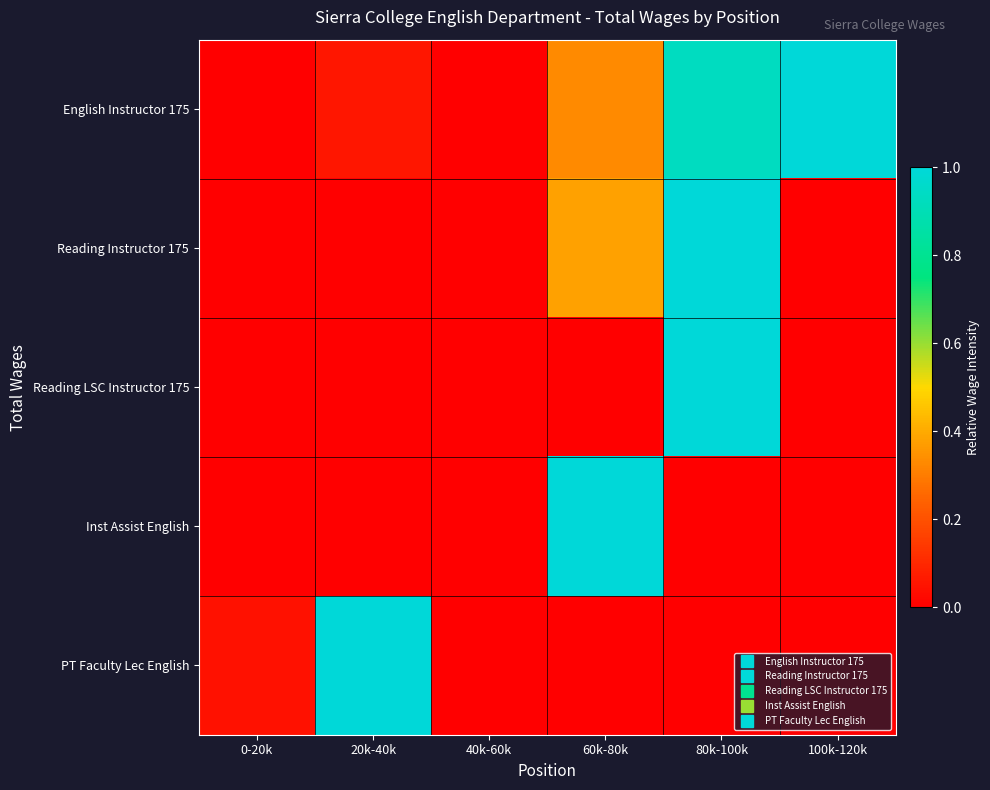

Which series changed the most between 0-20k and 80k-100k?

Reading Instructor 175